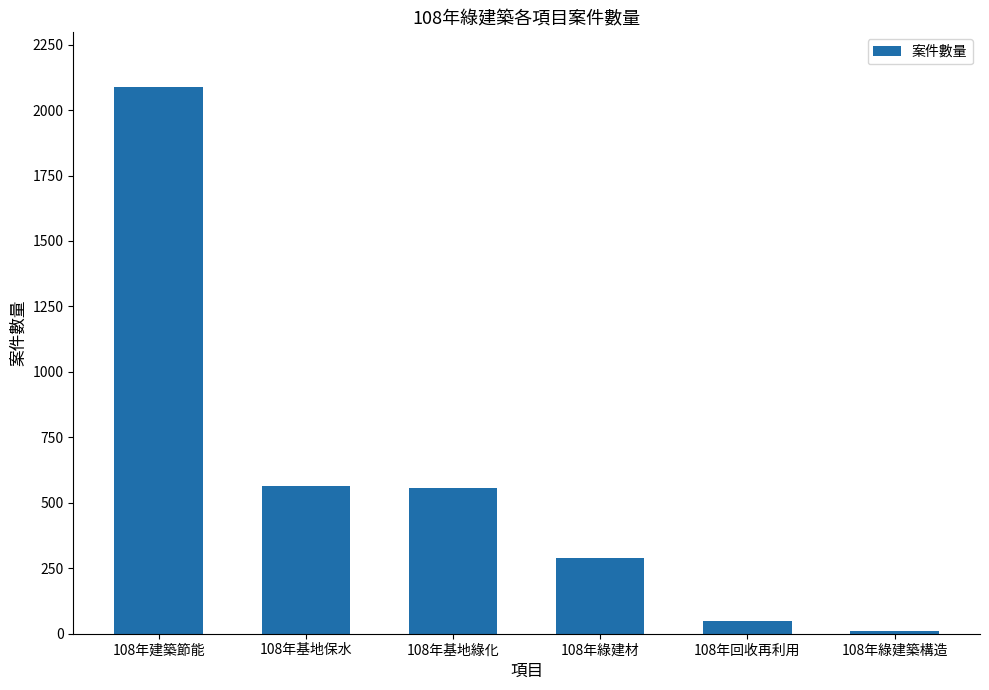

What is the difference between the values at 108年綠建材 and 108年建築節能?

1797